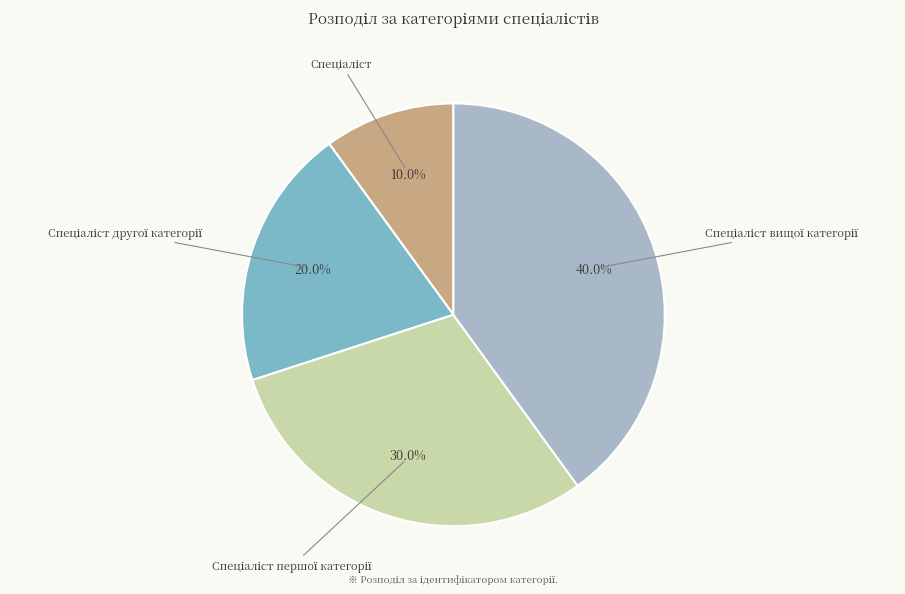

To the nearest percent, what is the average slice percentage?

25%